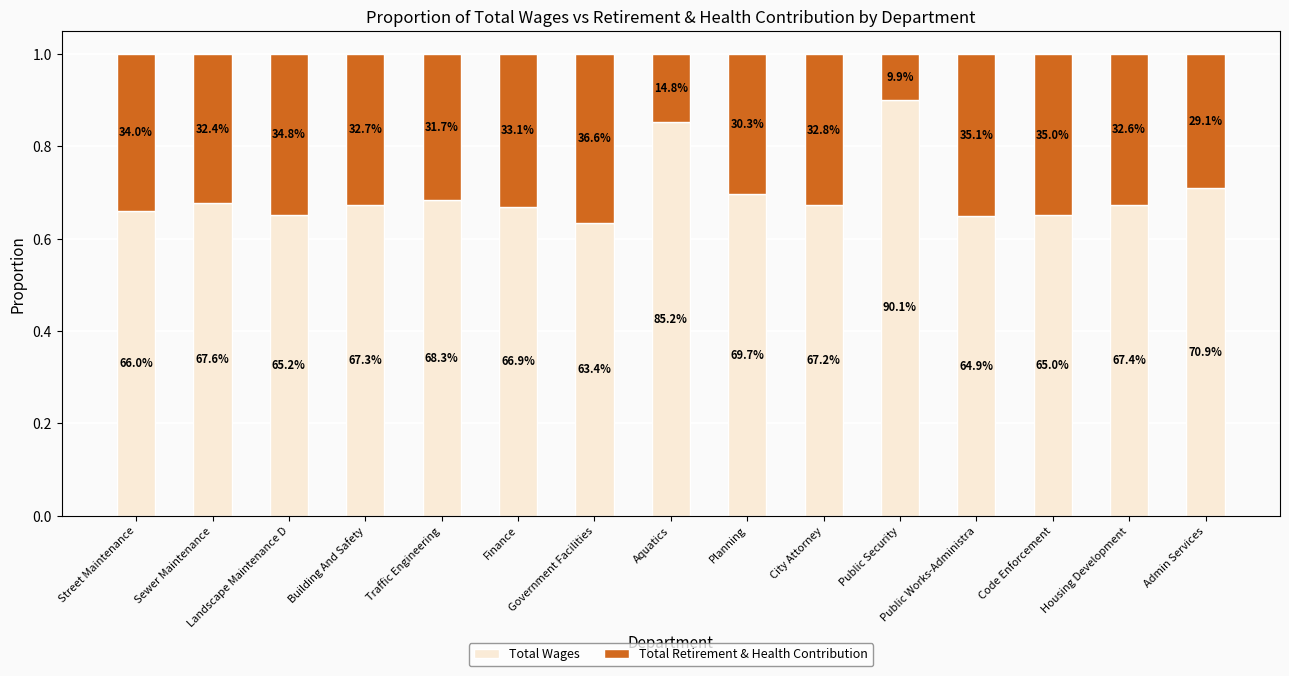

Are the bars grouped side by side (vs. stacked)?

No